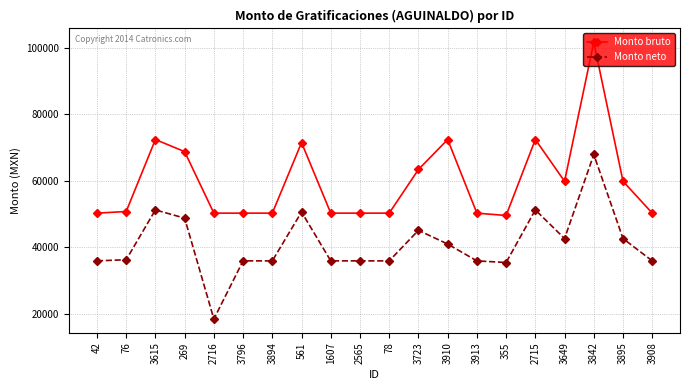

Which series has the largest range (max minus min)?

Monto bruto